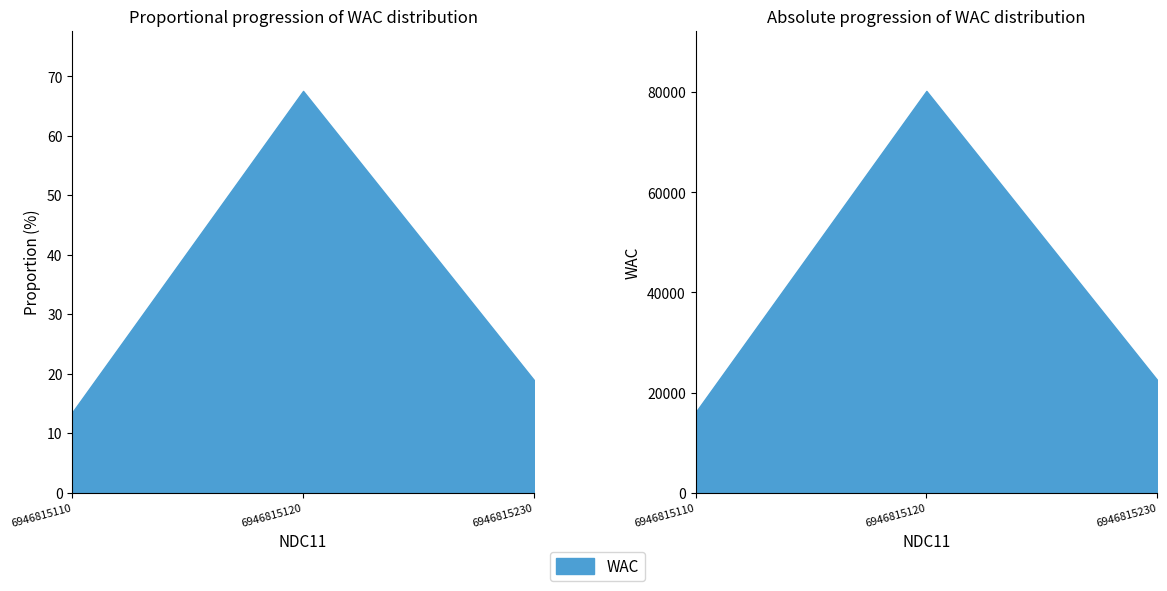

What is the value of the 3rd point from the left?

22500